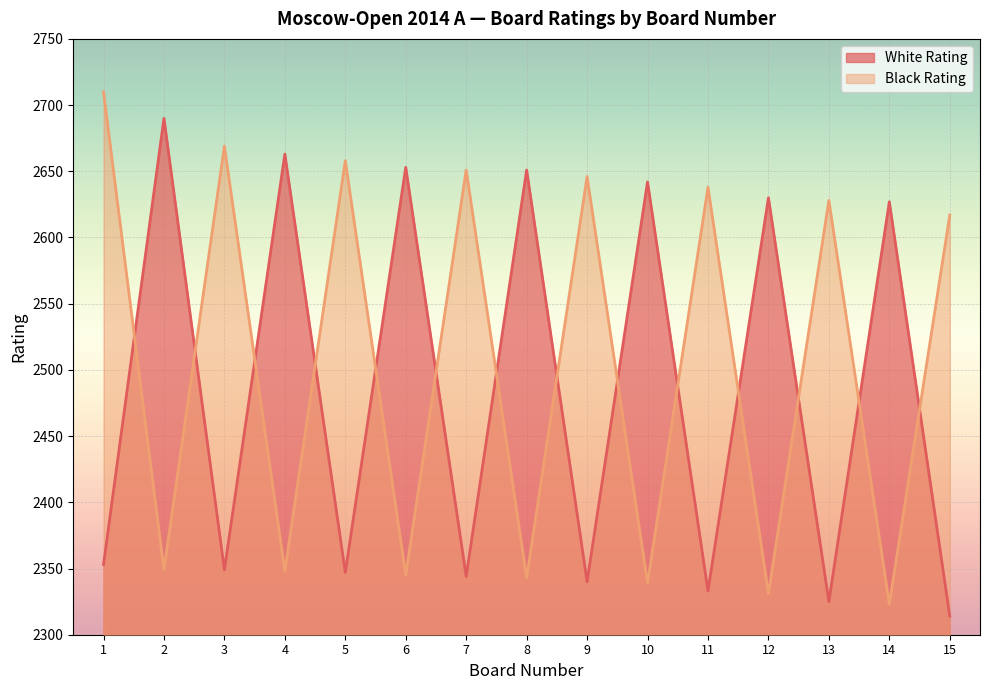

Read the Black Rating value at 7, to the nearest 5.

2650